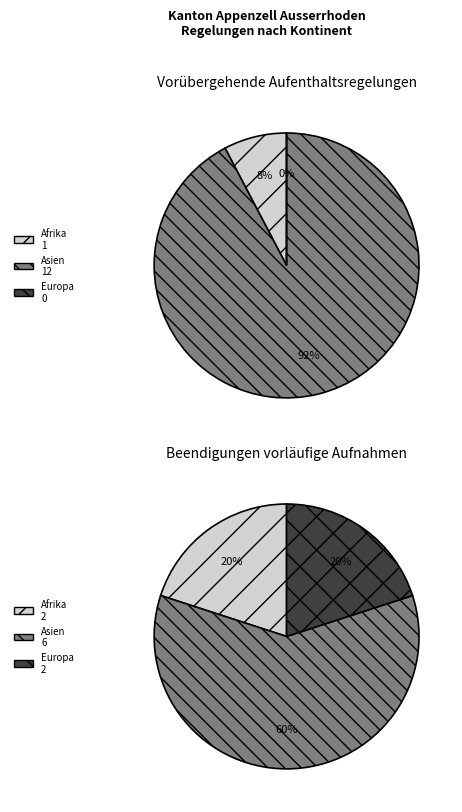

Count the number of slices in the pie.

3